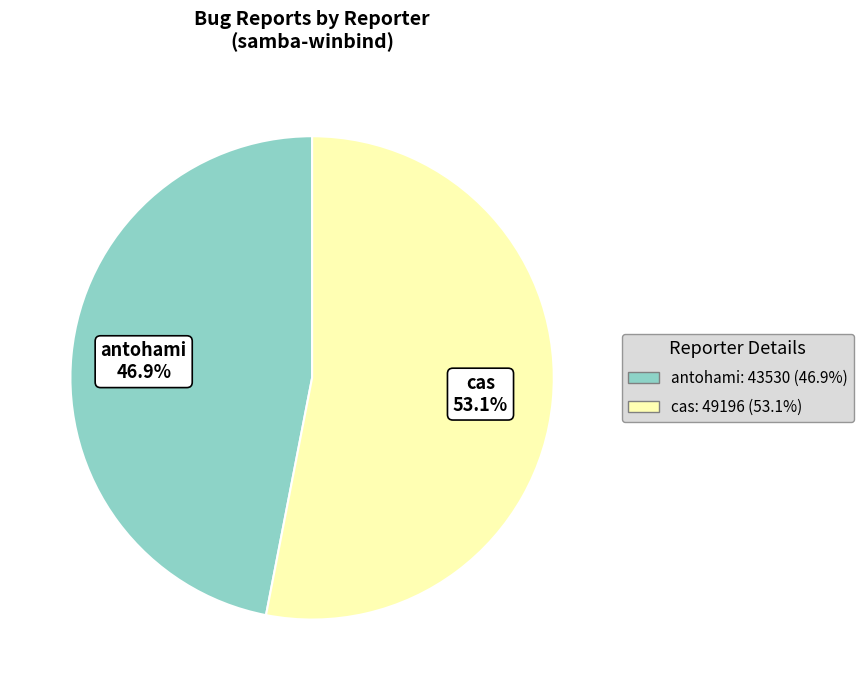

How many slices are in this pie chart?

2